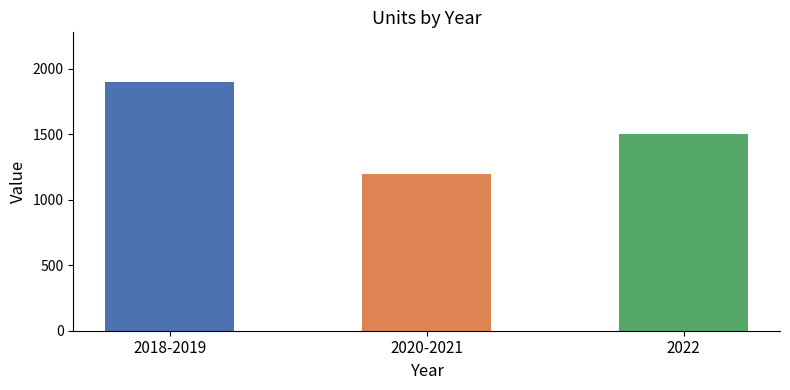

What is the label of the 3rd bar from the left?

2022